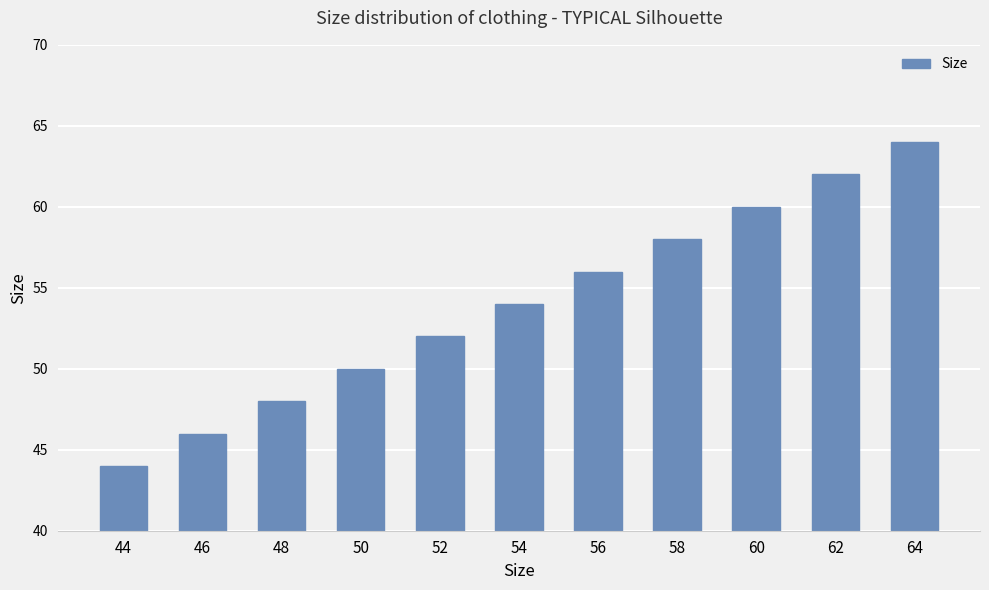

True or false: the data shows 11 at 48.

False